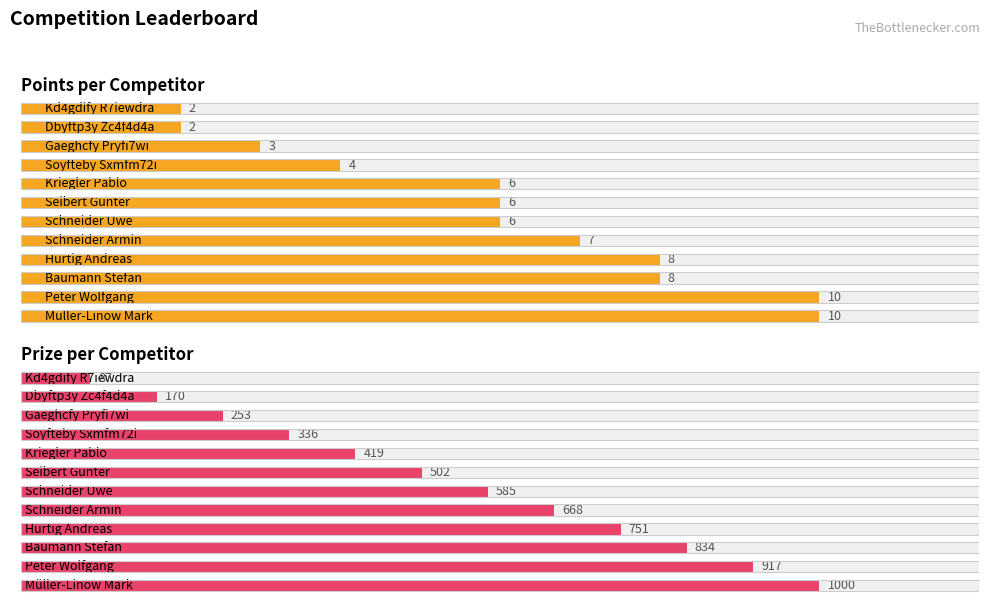

What is the label of the 9th bar from the right?

6